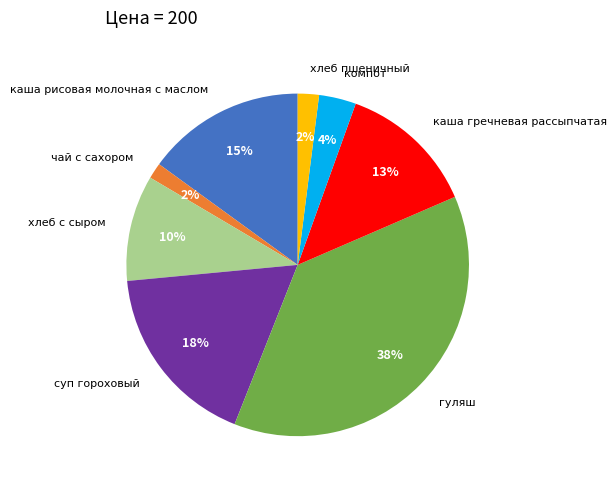

The каша рисовая молочная с маслом slice represents 15% of the pie. True or false?

True